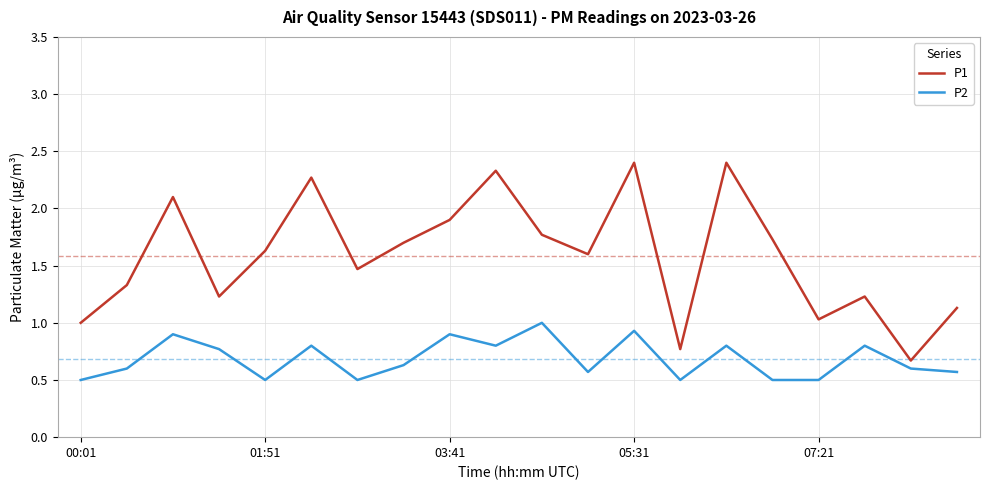

Which series has the largest total across all categories?

P1